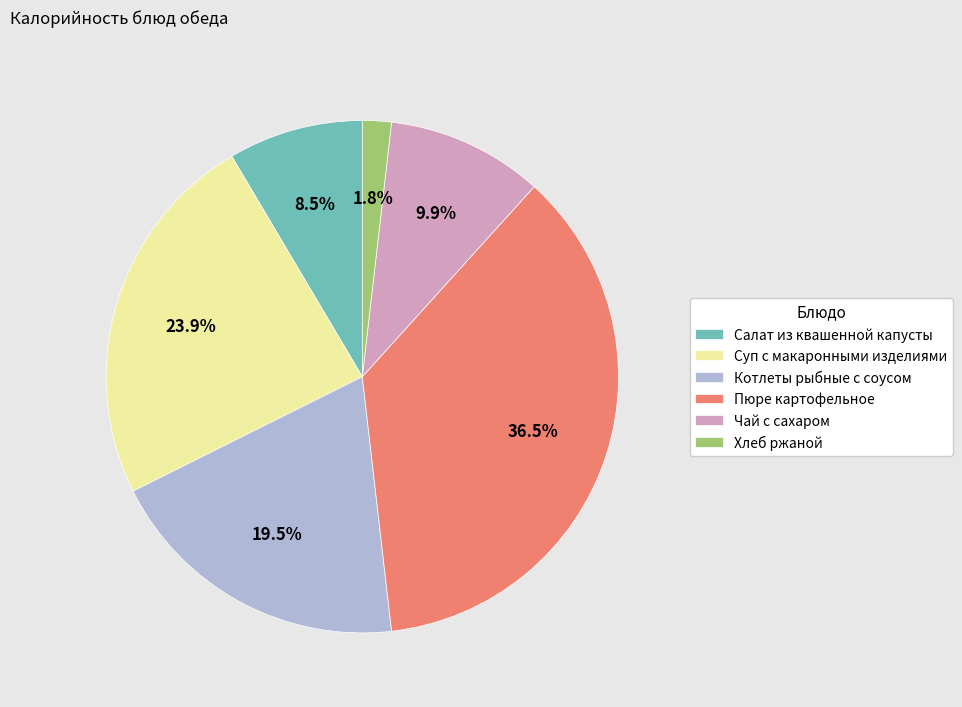

True or false: Суп с макаронными изделиями accounts for 24% of the total.

True